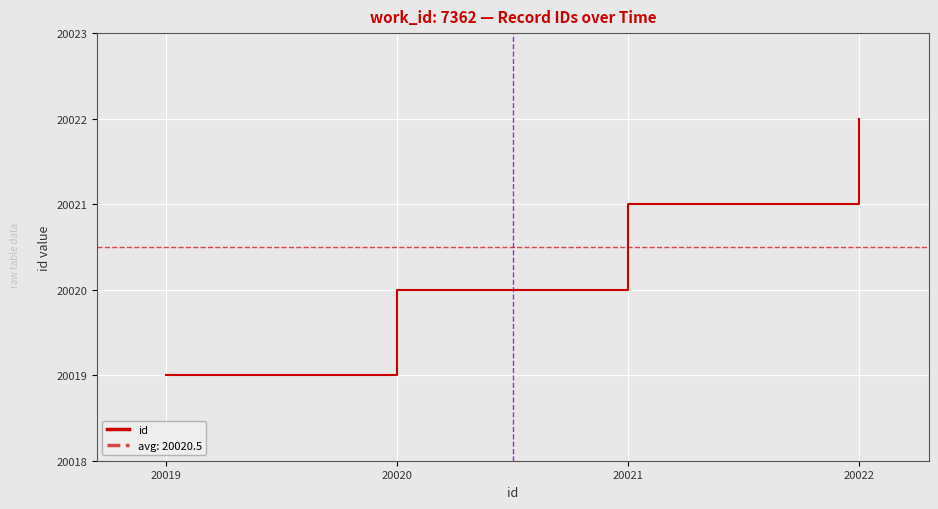

Which label corresponds to the largest value in the chart?

20022